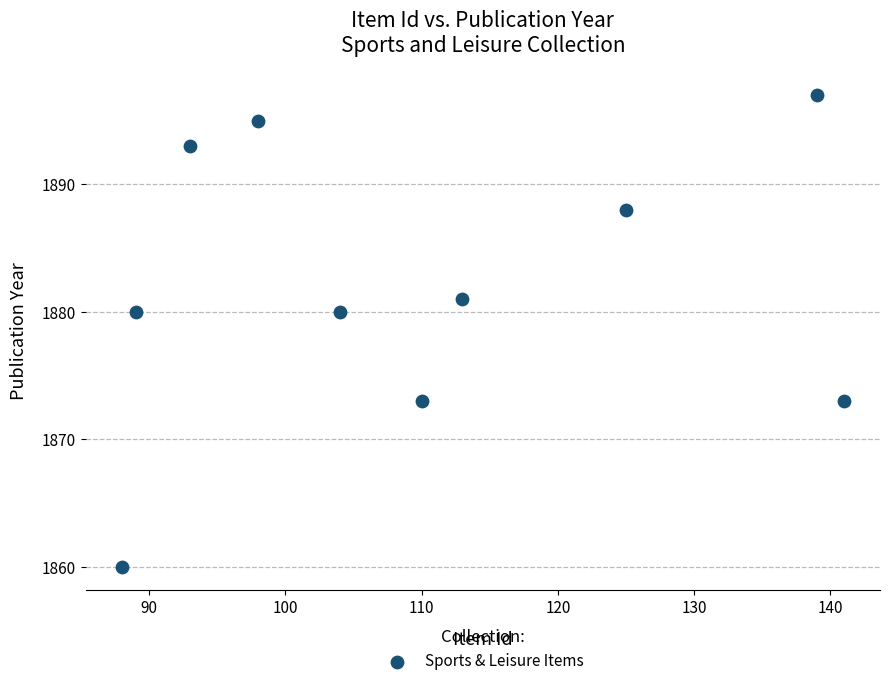

What is the range of Y values (max minus min)?

37